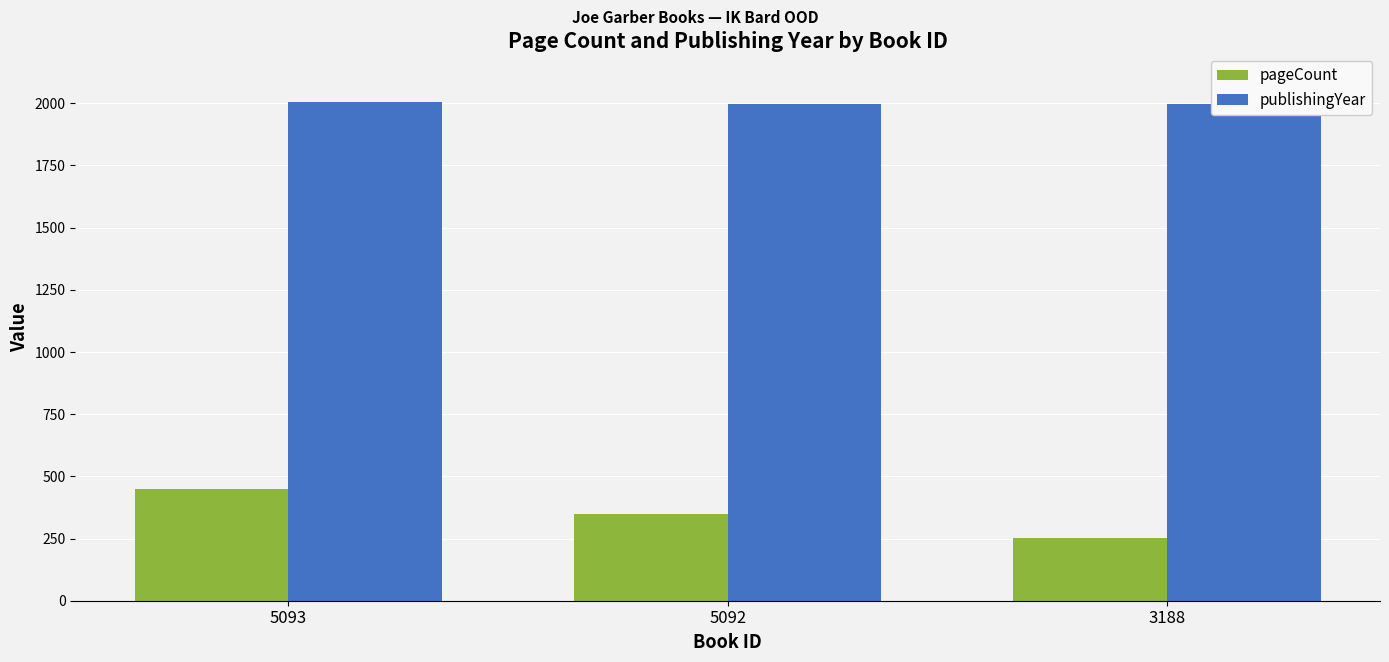

Is the value of publishingYear at 3188 greater than the value of pageCount at 3188?

Yes